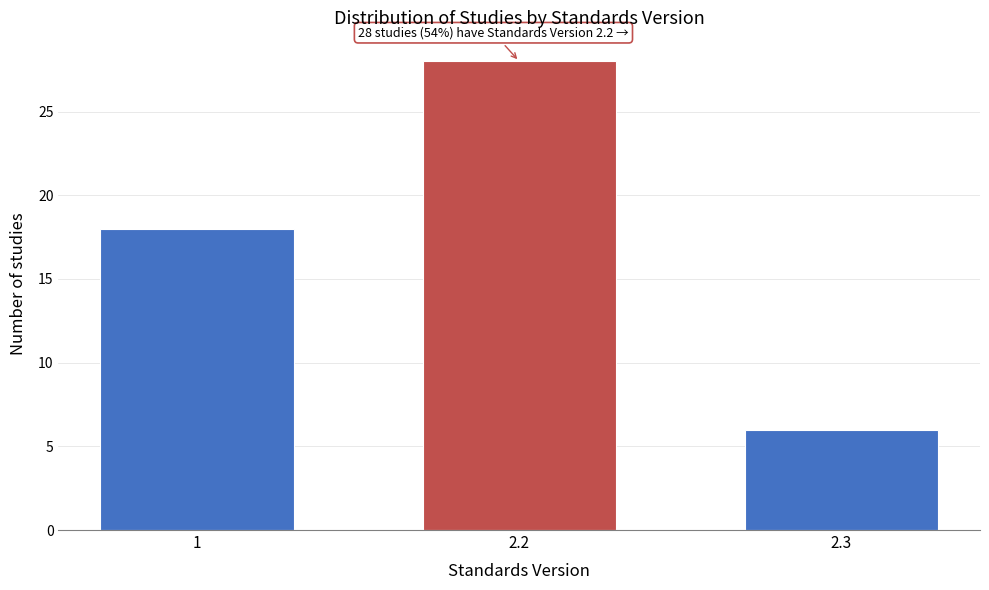

Reading left to right, transcribe all the data shown in this chart.

18	28	6